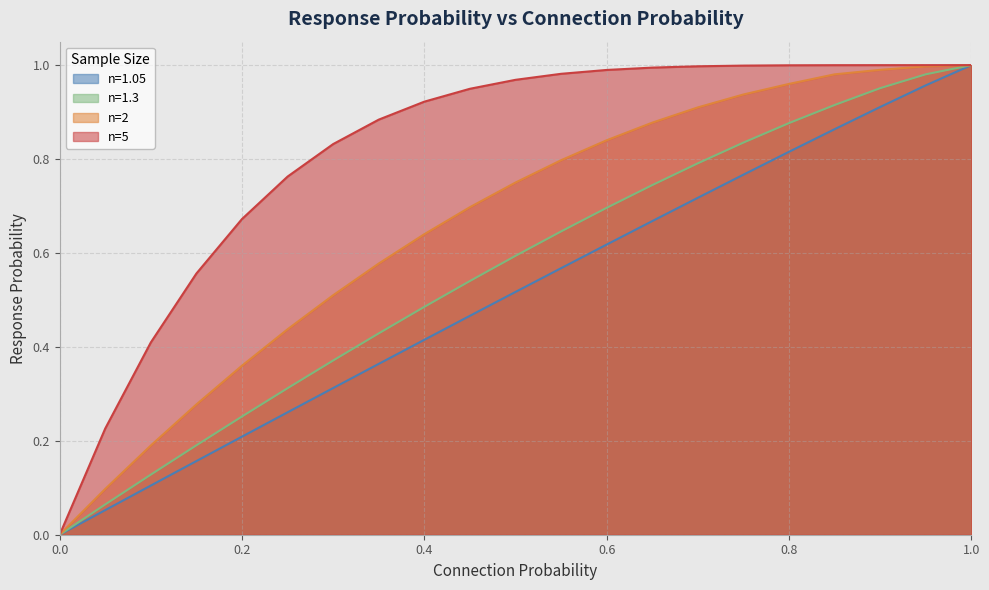

True or false: n=5 and n=1.05 intersect in this chart.

False